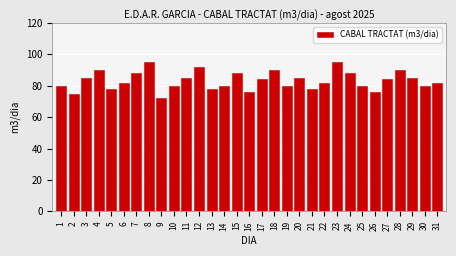

The chart shows a value of 80 at 25. True or false?

True